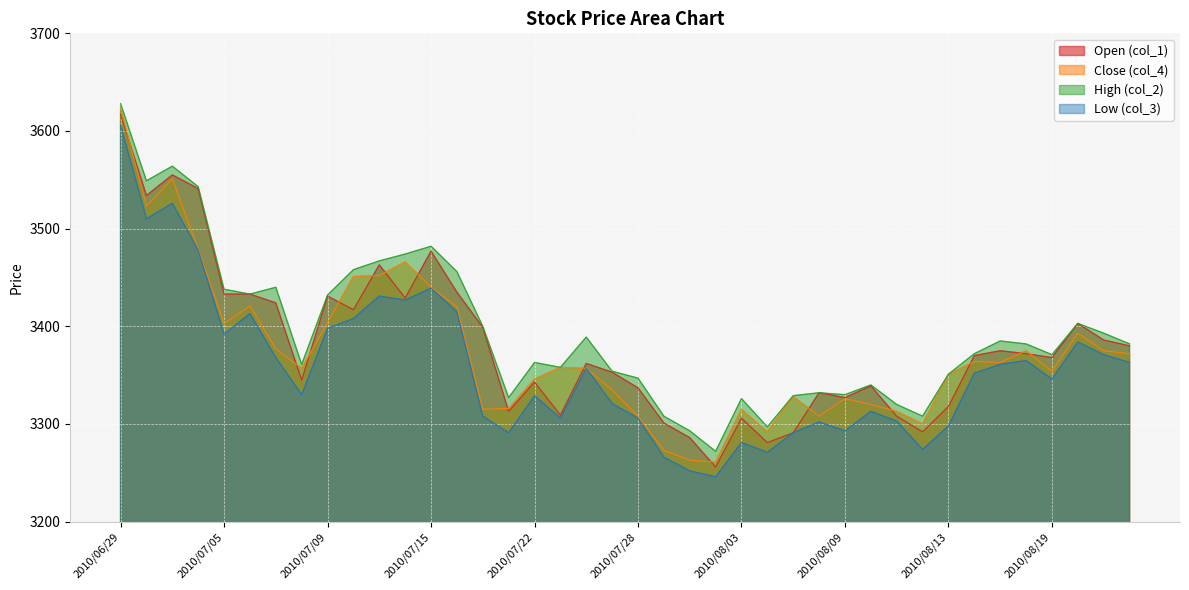

What is the label of the 6th point from the left?

2010/07/06